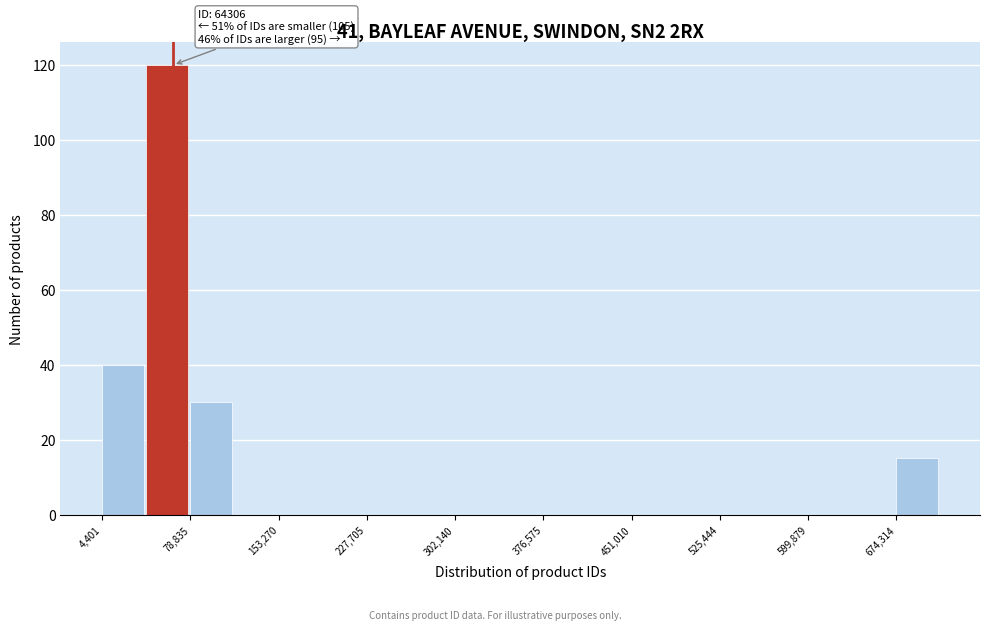

Read against the x-axis, roughly where is the centre of the tallest bar?

60000